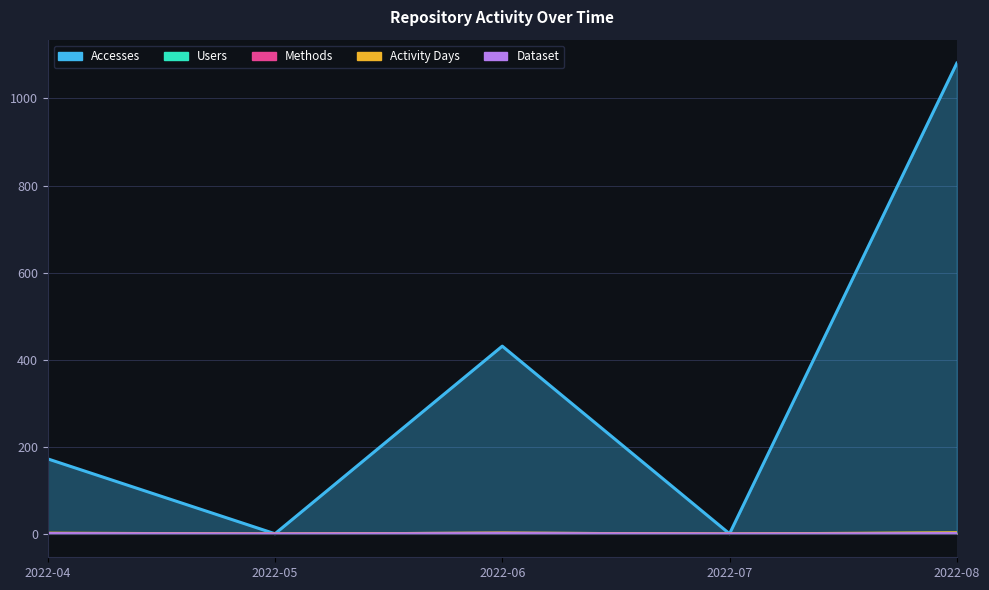

True or false: Methods and Accesses intersect in this chart.

False